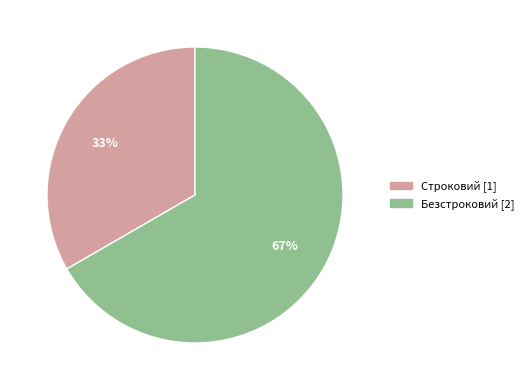

Is it true that Строковий is 33% of the pie?

True